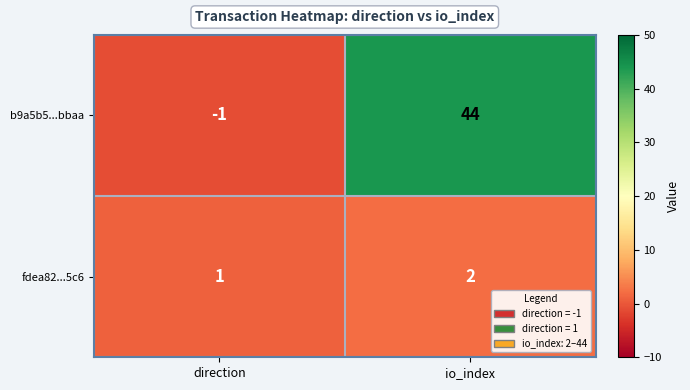

What is the difference between the b9a5b5...bbaa values at direction and io_index?

45